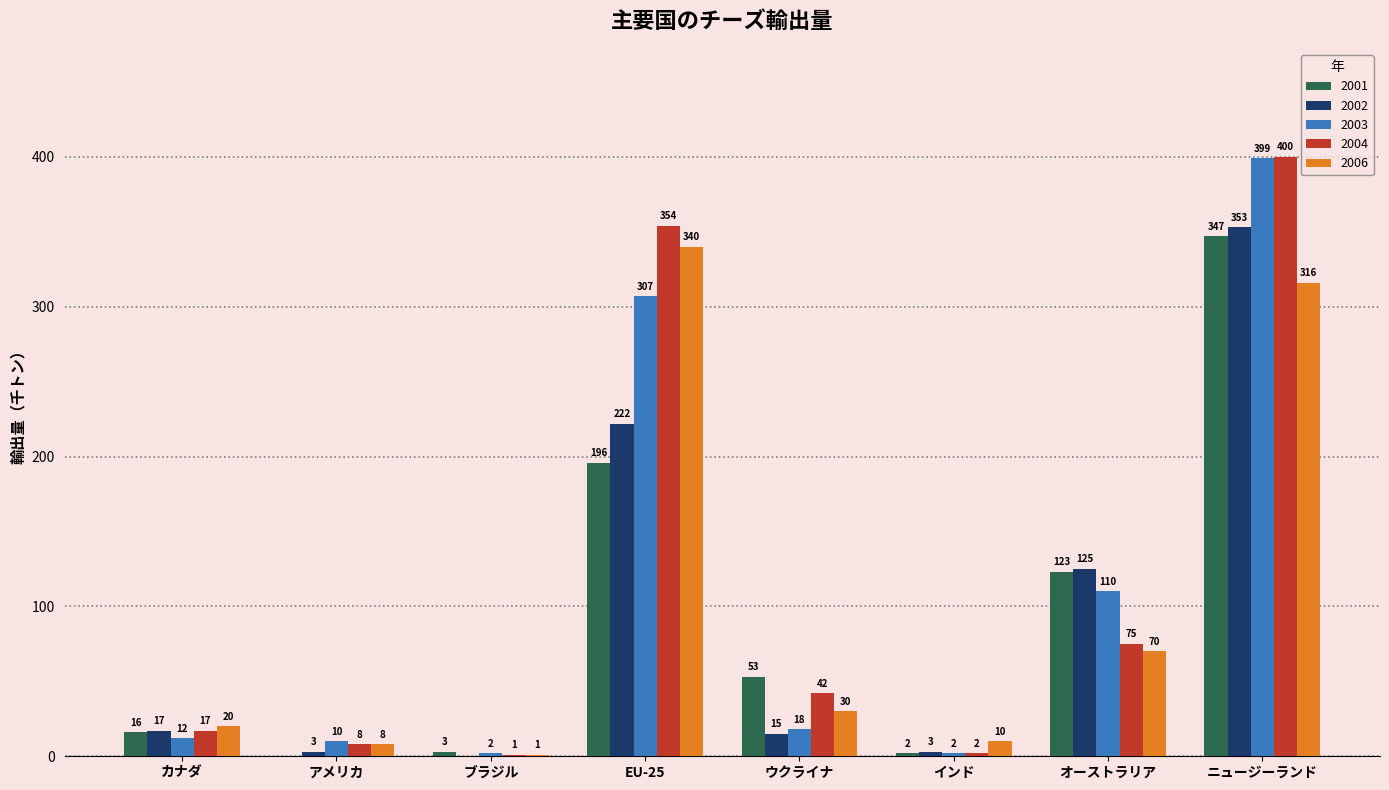

Does the chart contain stacked bars?

No